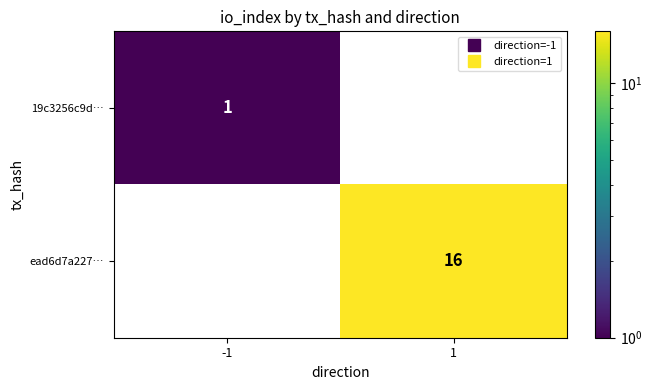

What is the maximum value shown in the chart?

16